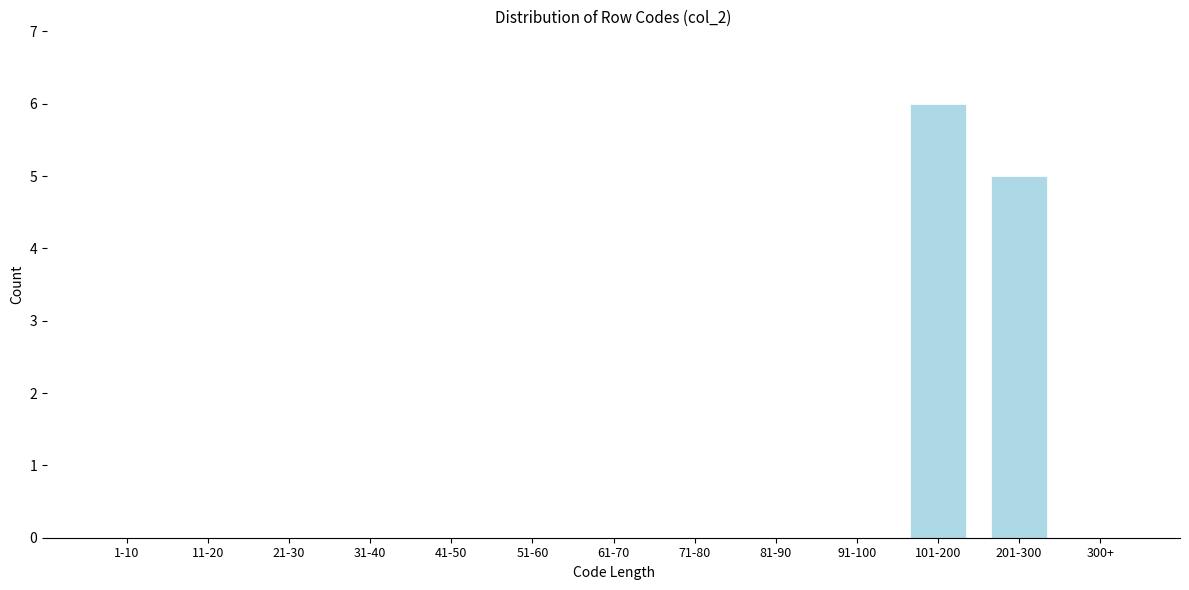

Reading left to right, what are all the values shown in this chart?

1-10=0	11-20=0	21-30=0	31-40=0	41-50=0	51-60=0	61-70=0	71-80=0	81-90=0	91-100=0	101-200=6	201-300=5	300+=0